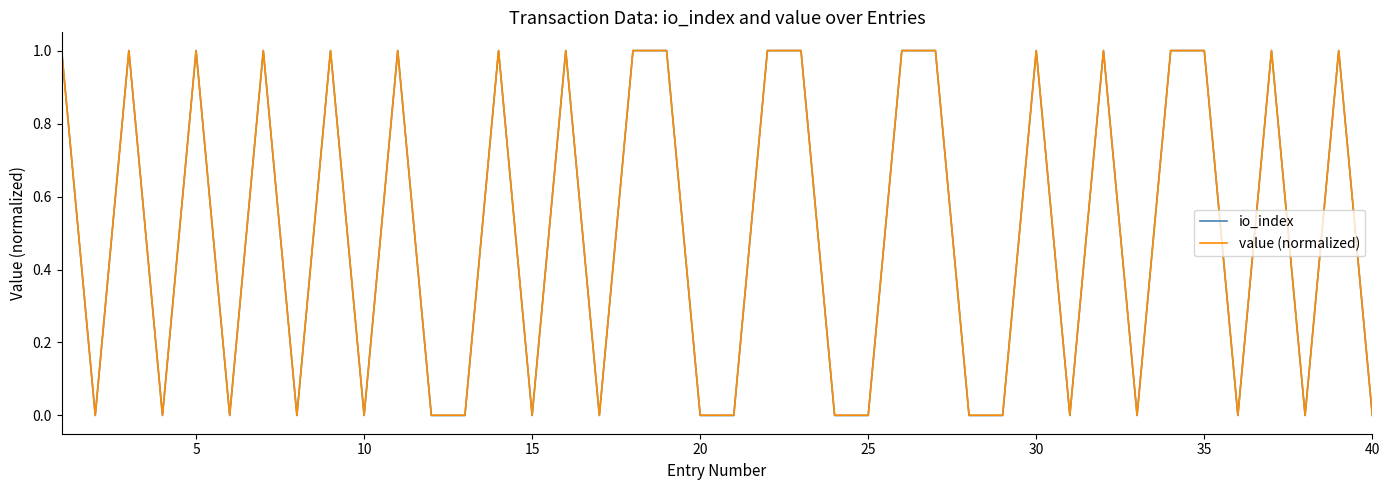

Which series has the widest spread of values?

io_index